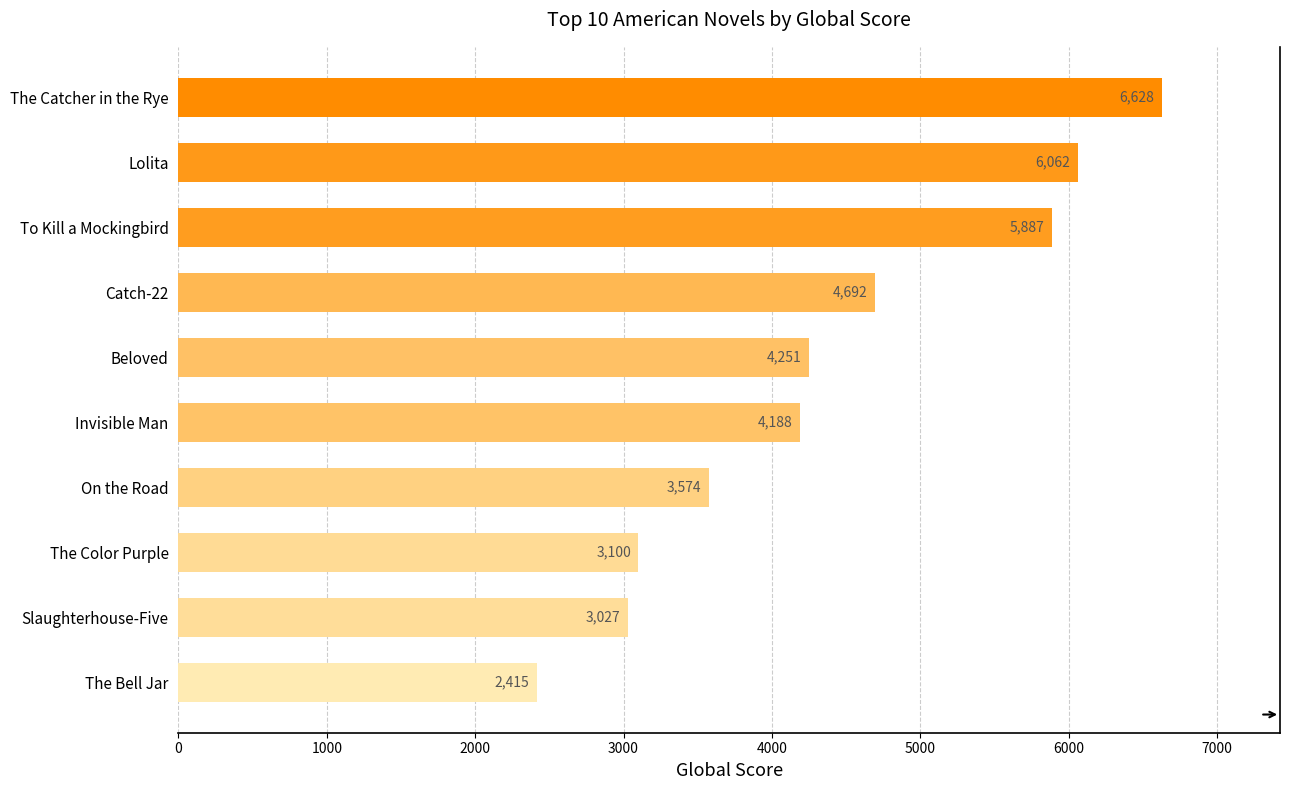

Rank the categories by value from highest to lowest.

The Catcher in the Rye, Lolita, To Kill a Mockingbird, Catch-22, Beloved, Invisible Man, On the Road, The Color Purple, Slaughterhouse-Five, The Bell Jar